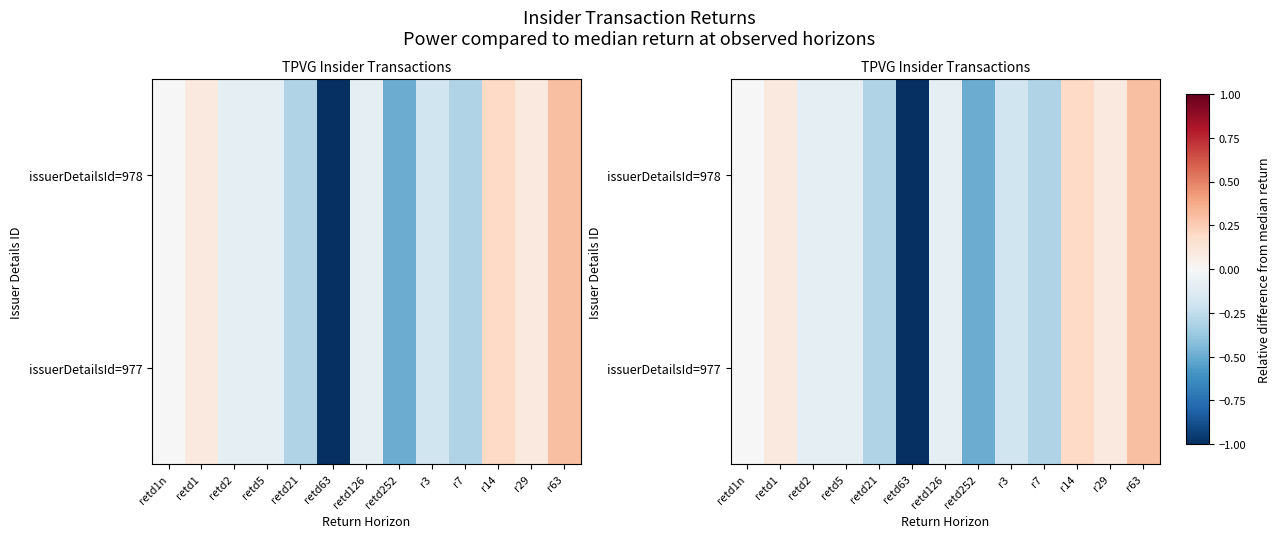

At how many categories does at least one series exceed 0?

4